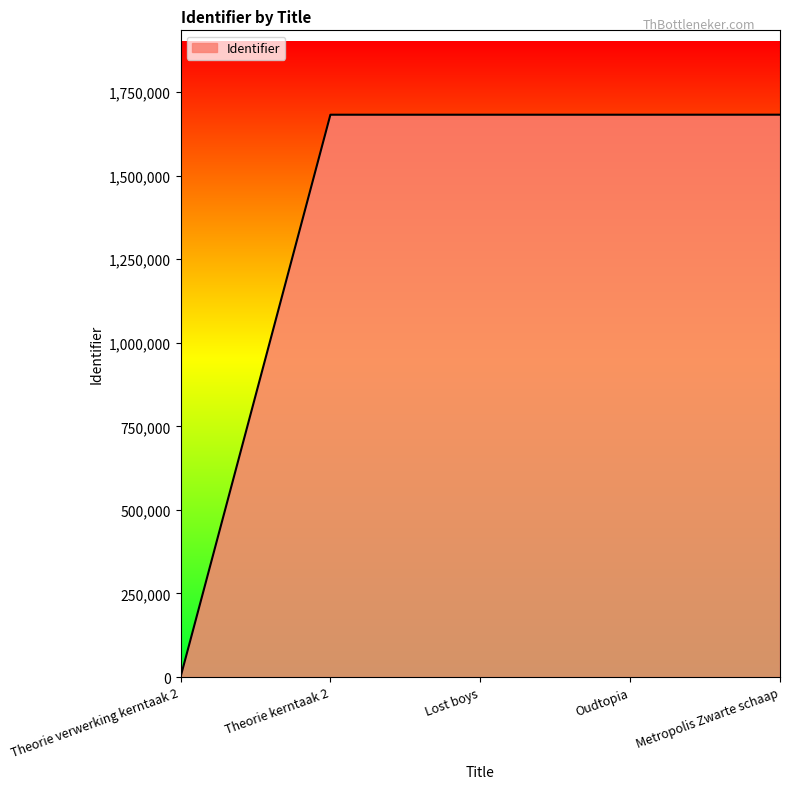

Which category has the lowest value across all series?

Theorie verwerking kerntaak 2